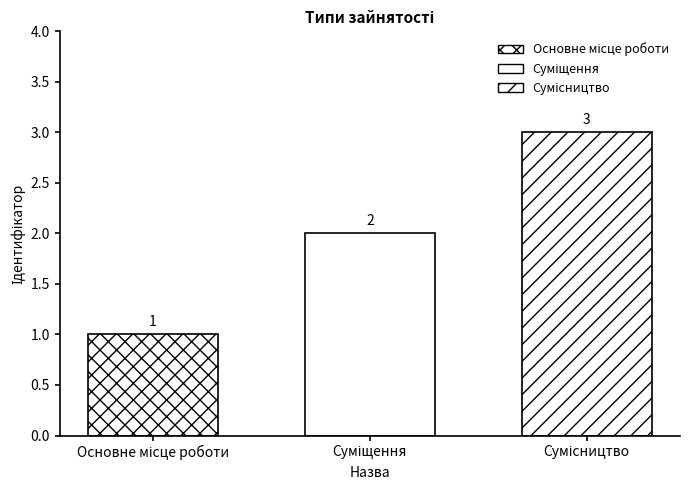

Count the values in the range 1 to 3.

3